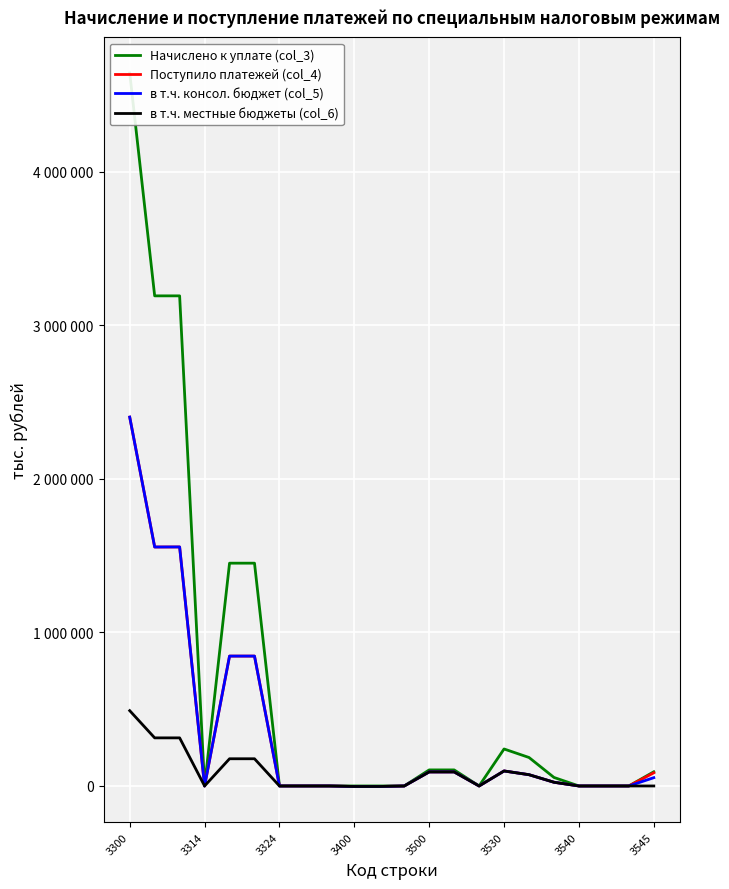

True or false: в т.ч. местные бюджеты (col_6) and Начислено к уплате (col_3) cross at least once.

True